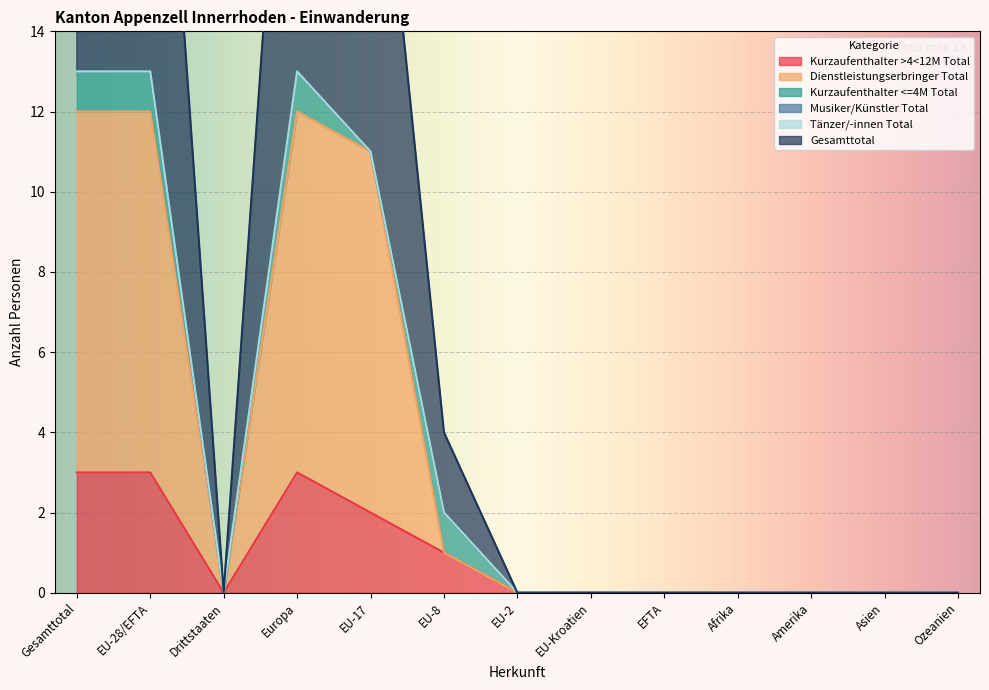

At which category is the sum across all series the highest?

Gesamttotal